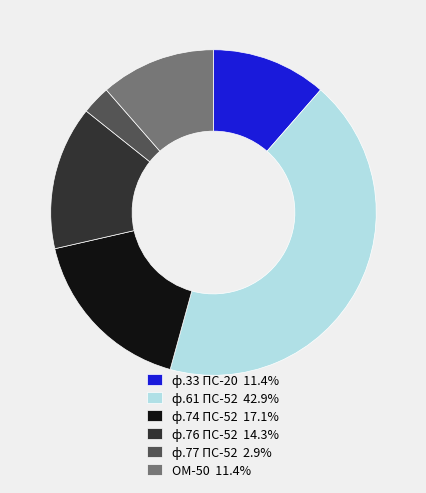

Is the sum of ф.74 ПС-52 17.1% and ф.33 ПС-20 11.4% greater than half?

No